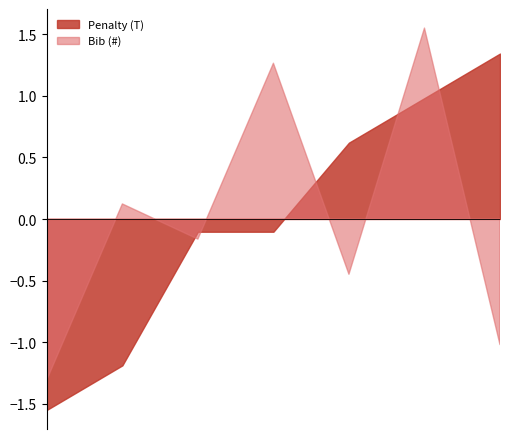

True or false: Bib (#) and Penalty (T) intersect in this chart.

True